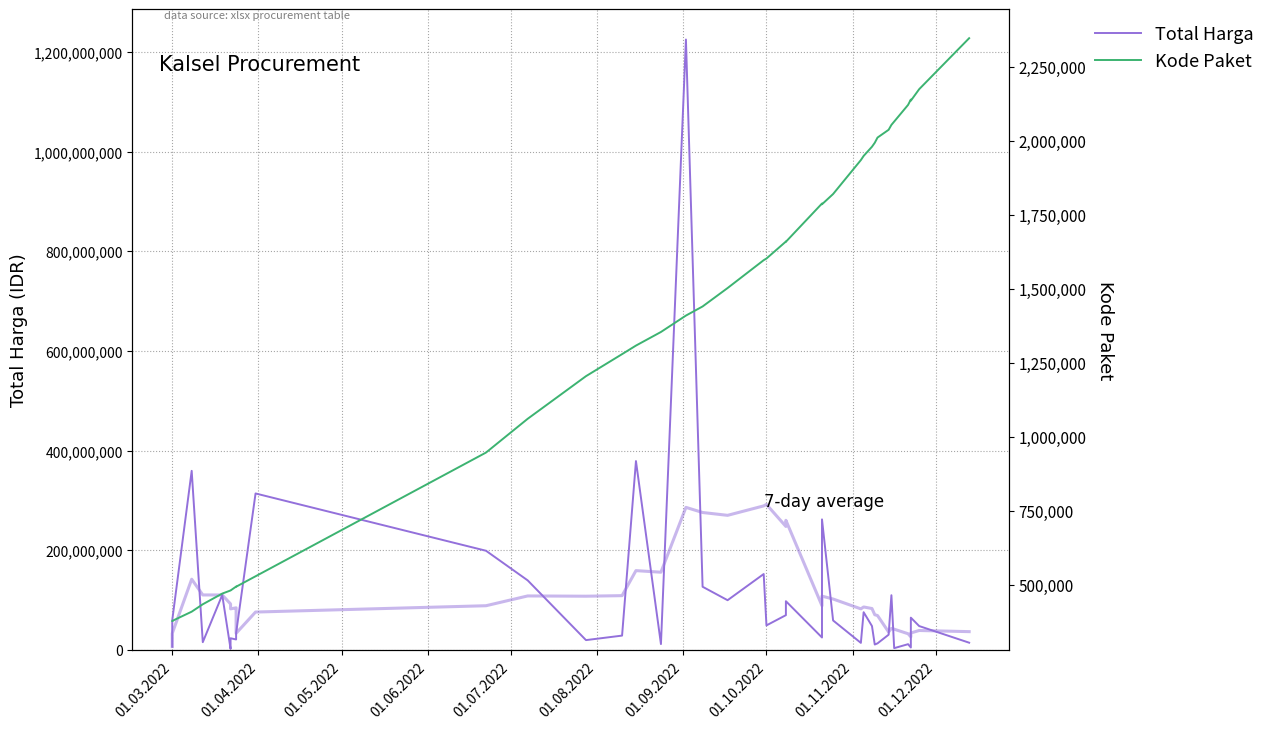

True or false: Kode Paket and Total Harga cross at least once.

False